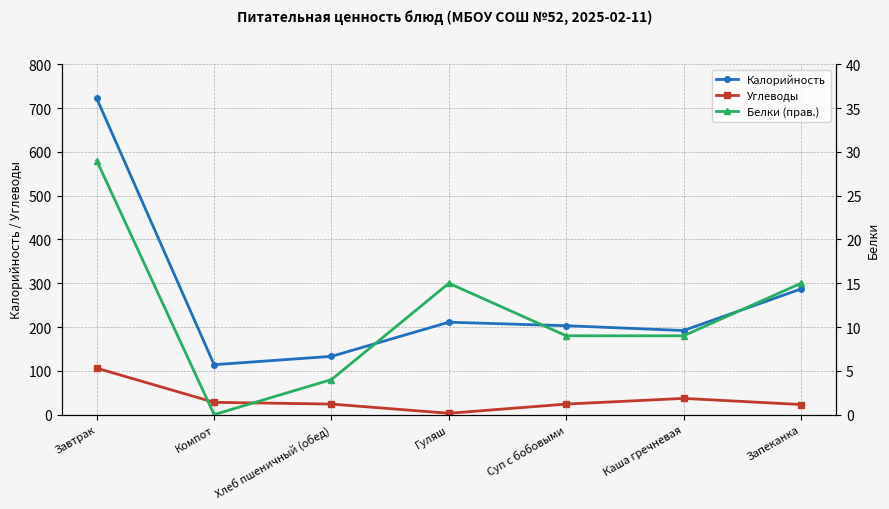

How many interior local valleys does the Калорийность series have?

2